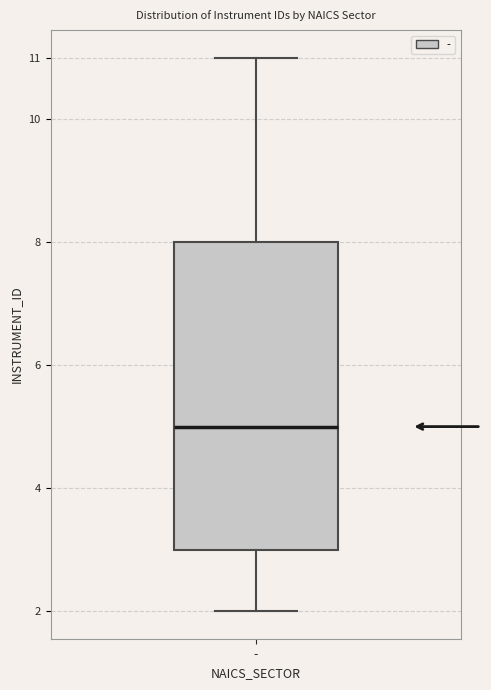

Read this box plot against the y-axis: the position of the median line, the range covered by the box, and the ends of both whiskers. The values are not printed on the chart, so give them approximately, as read against the axis.

median 5, box 3 to 8, whiskers 2 to 11